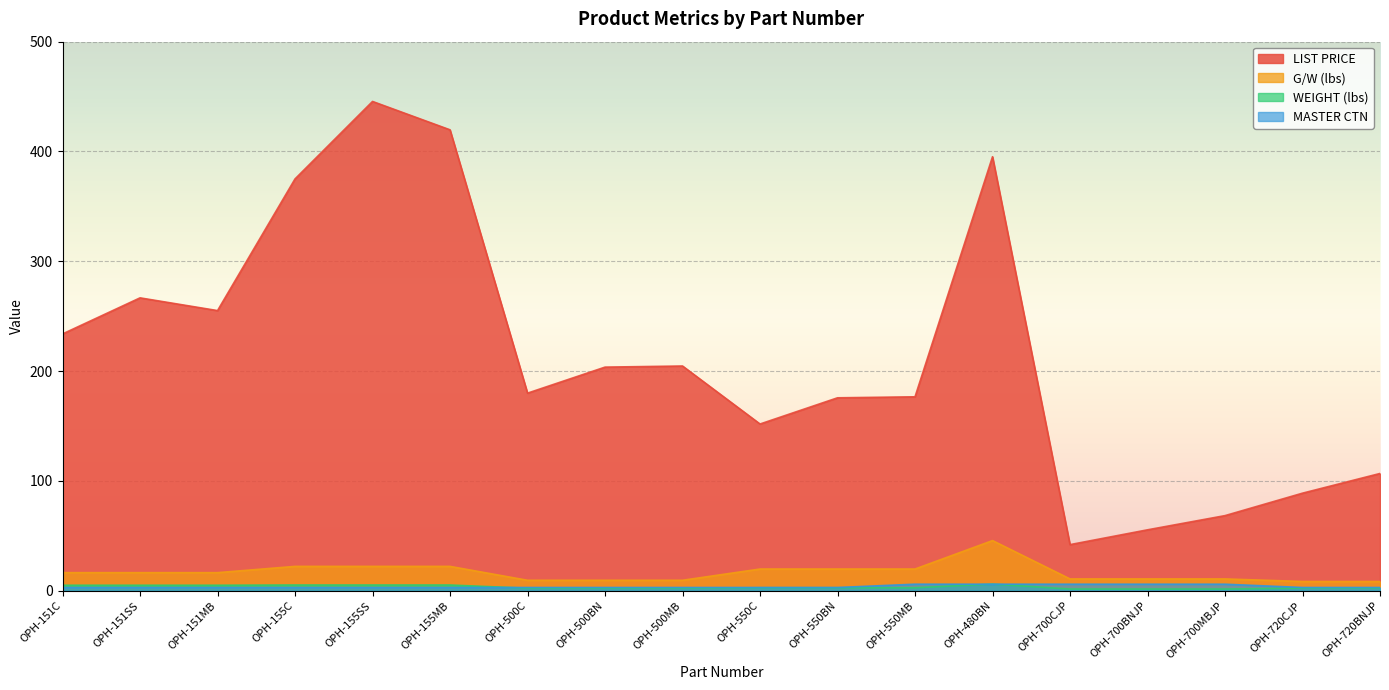

What is the maximum value shown in the chart?

445.6